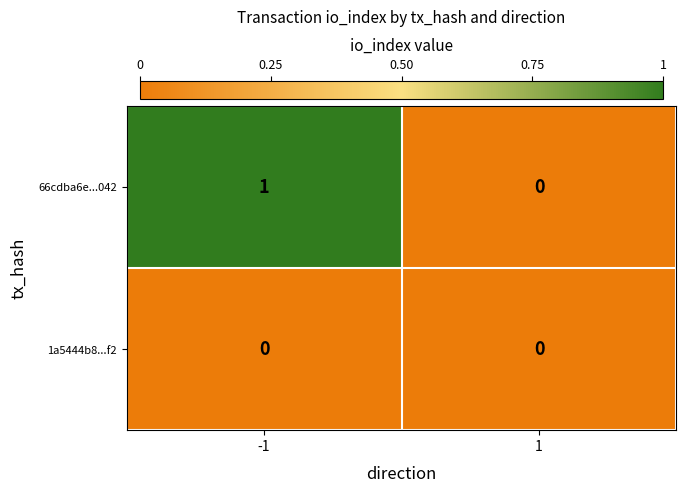

Which series has the largest total across all categories?

66cdba6e...042